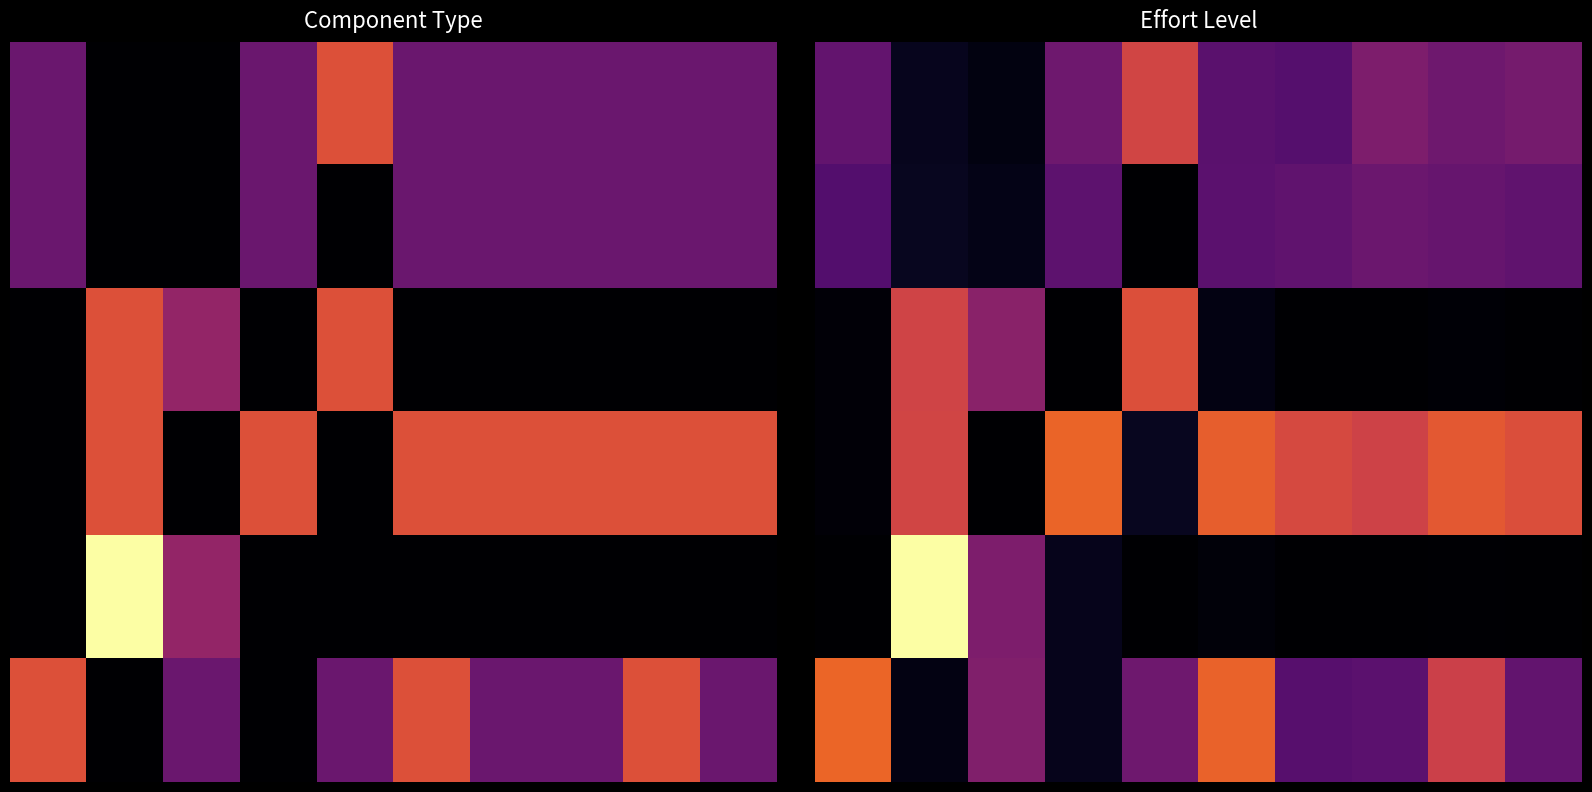

At 8, list the series in order from smallest to largest.

row_4, row_2, row_0, row_1, row_3, row_5